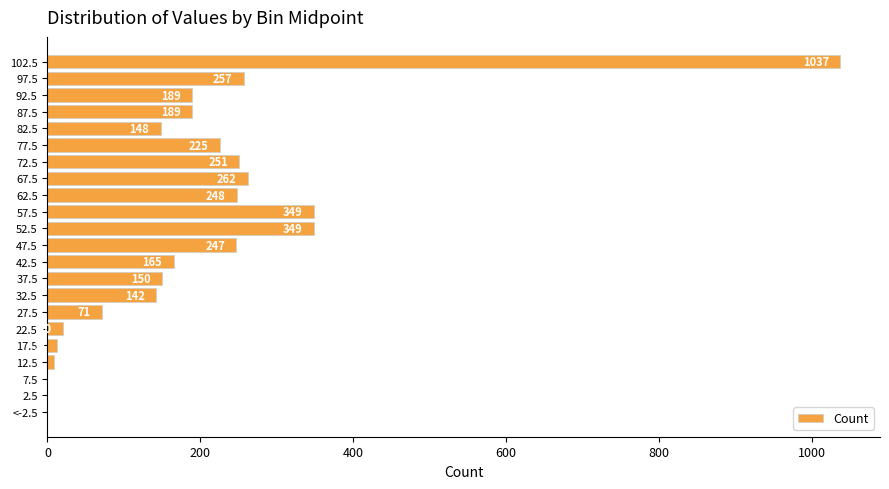

What is the change in value from 27.5 to 47.5?

+176